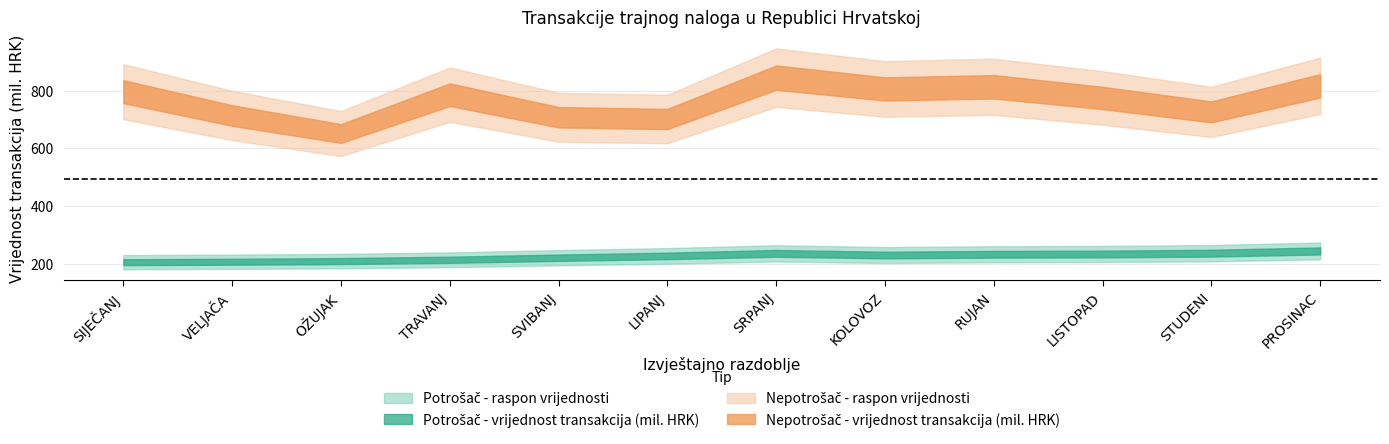

Count the number of categories in the chart.

12